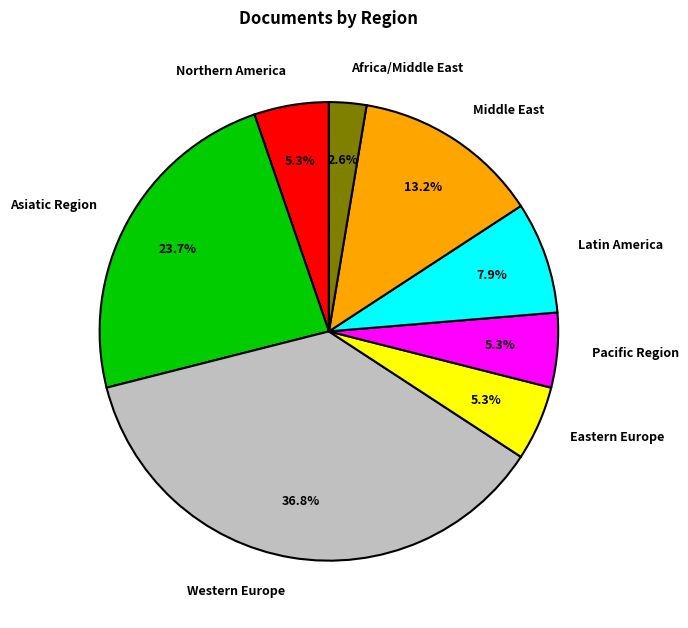

Count the number of slices in the pie.

8